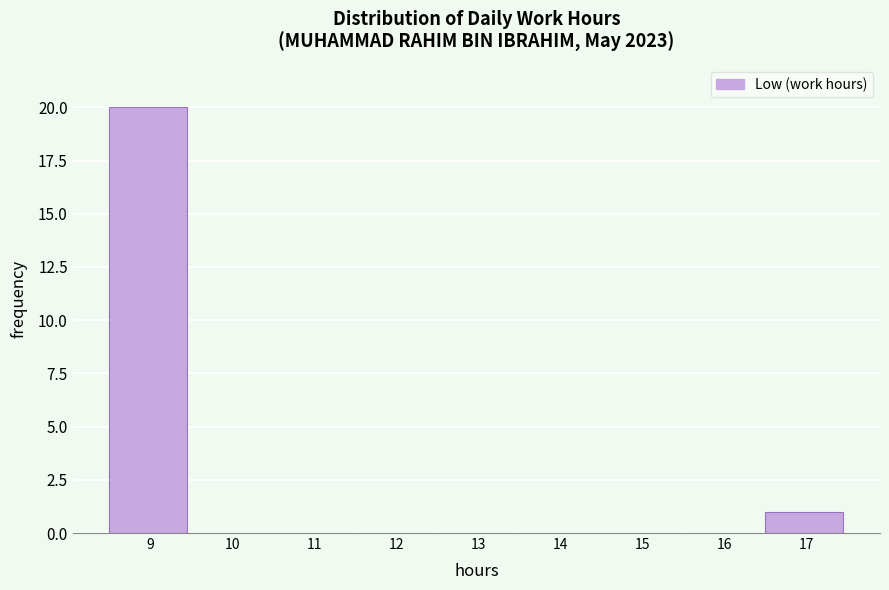

Reading left to right, what are all the values shown in this chart?

9=20	10=0	11=0	12=0	13=0	14=0	15=0	16=0	17=1